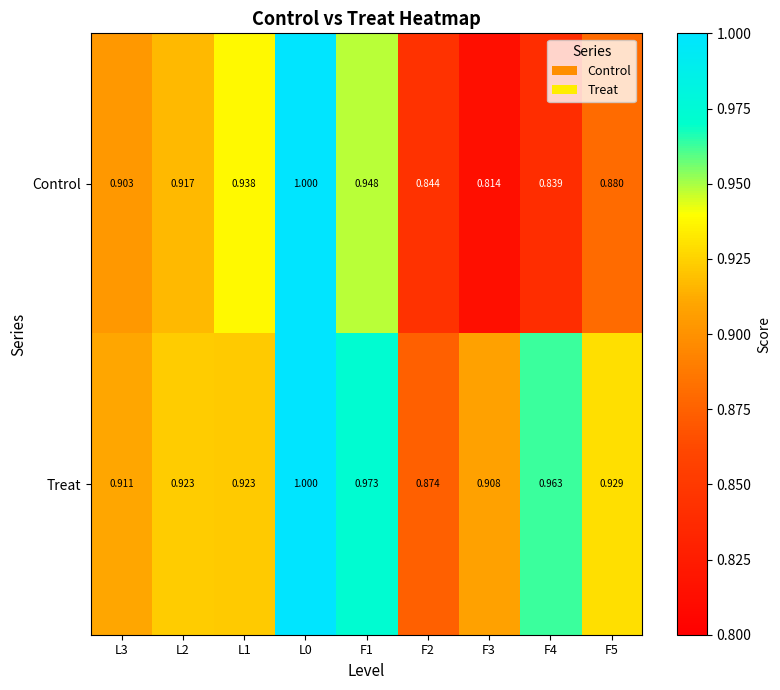

List the series in order of their overall mean, lowest first.

Control, Treat